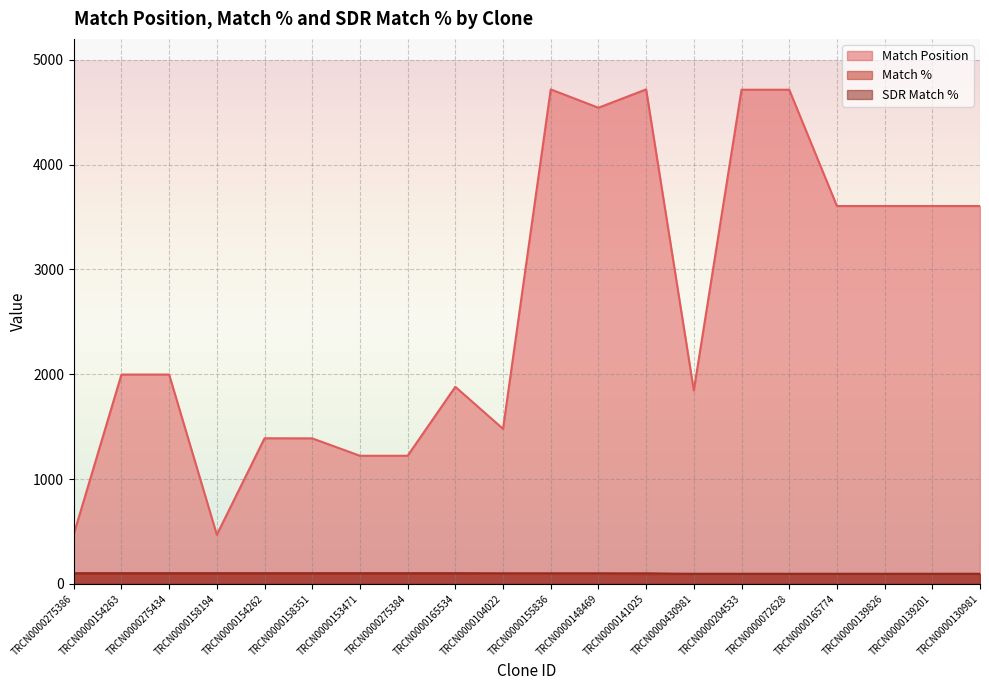

True or false: Match % has more than 0 interior local peaks.

False